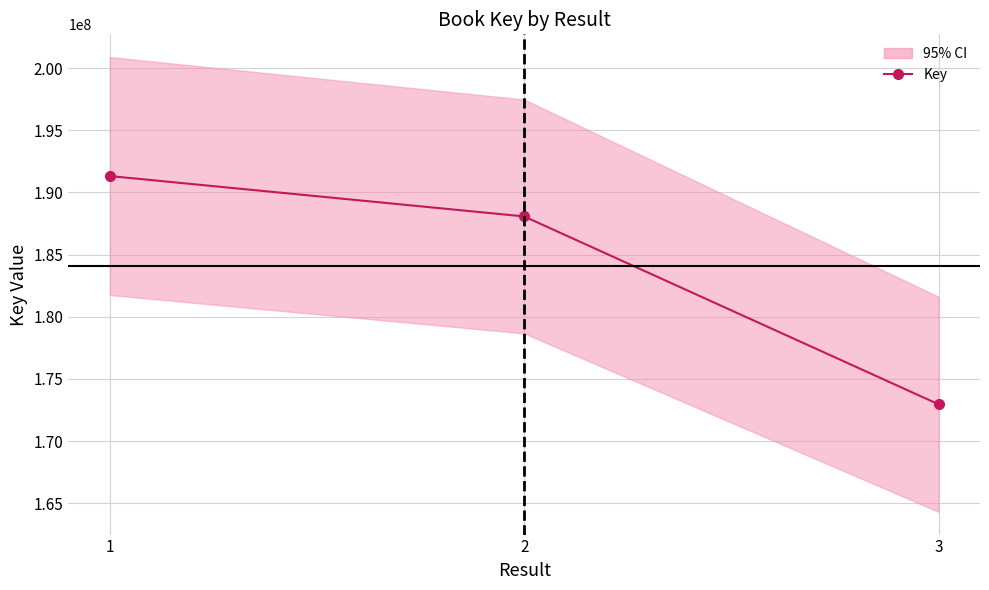

List the labels in order of value, largest first.

1, 2, 3